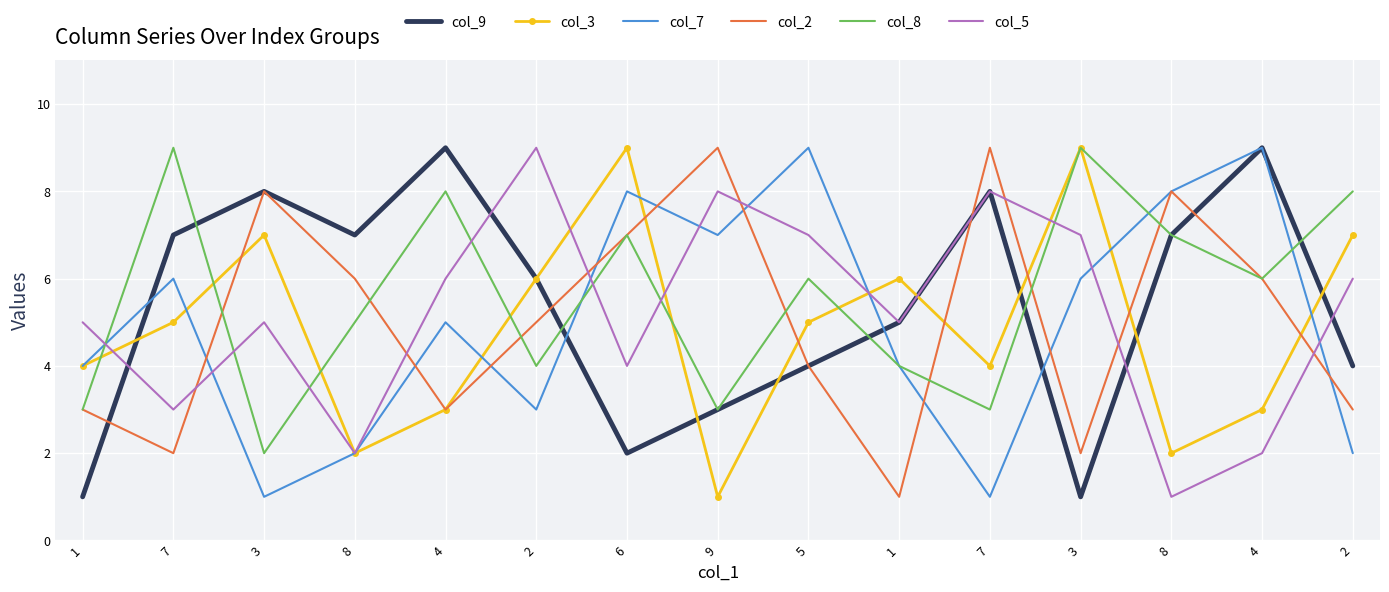

How many interior local peaks does the col_9 series have?

4